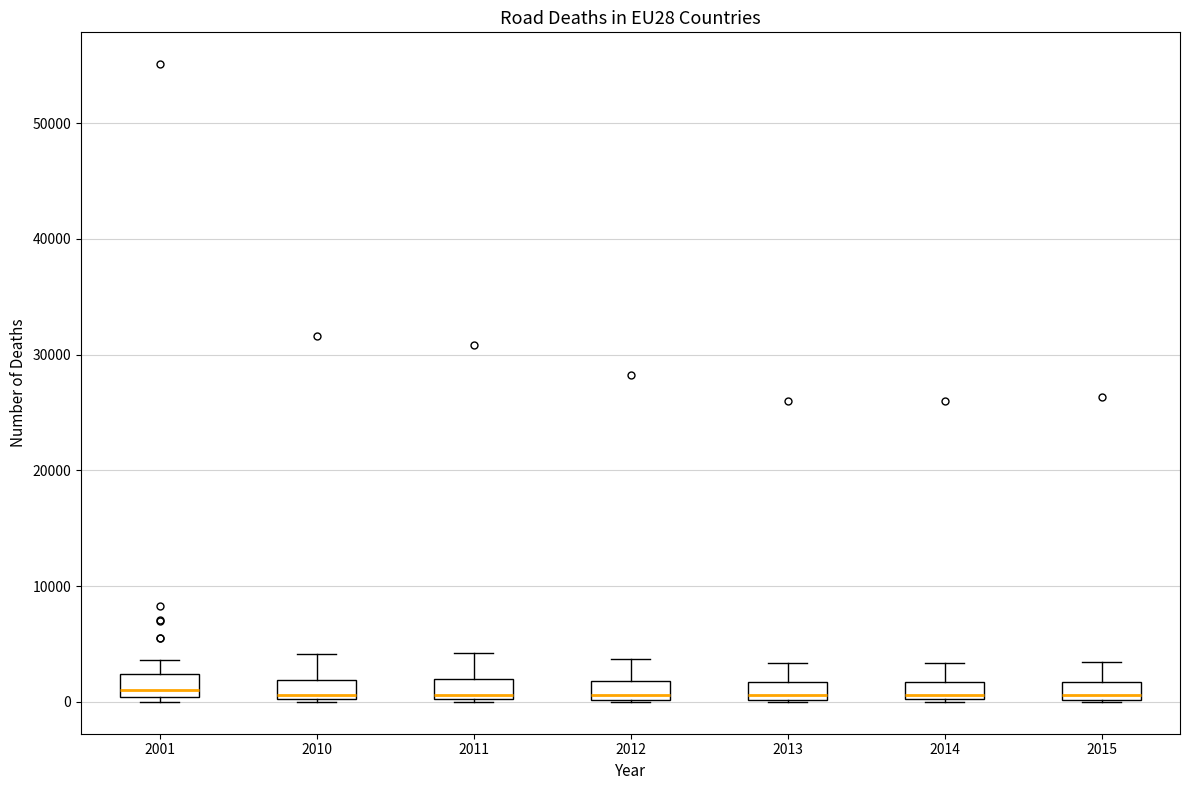

Where does the median line of the box at x = 2014 sit on the y-axis? The values are not printed on the chart, so give them approximately, as read against the axis.

1000